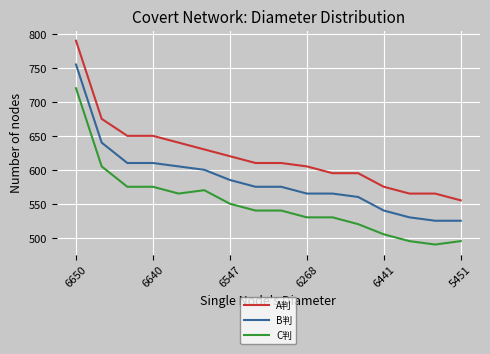

Which series has the largest total across all categories?

A判